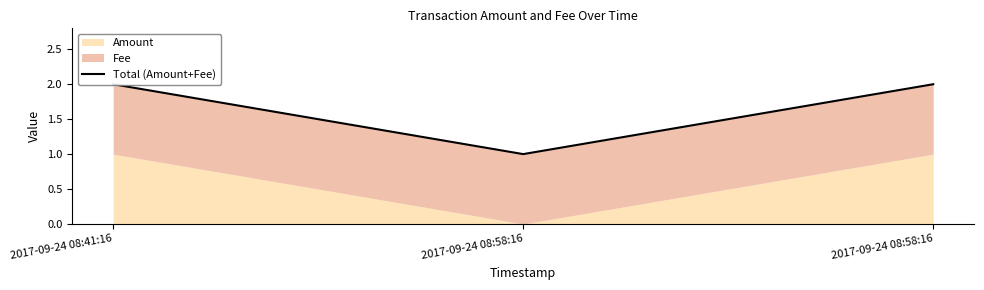

What is the maximum value shown in the chart?

2